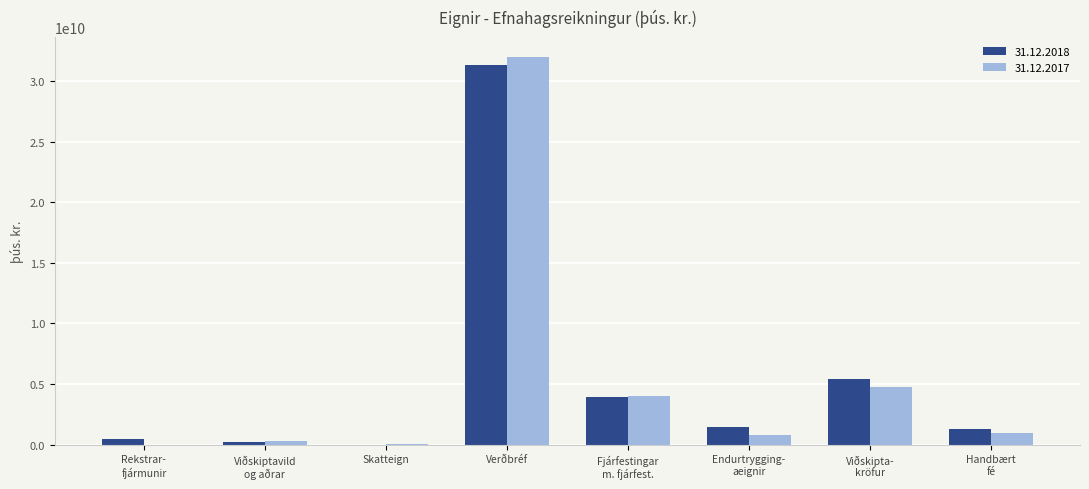

Where is 31.12.2017 nearest to the value 16003469023?

Viðskipta-
kröfur